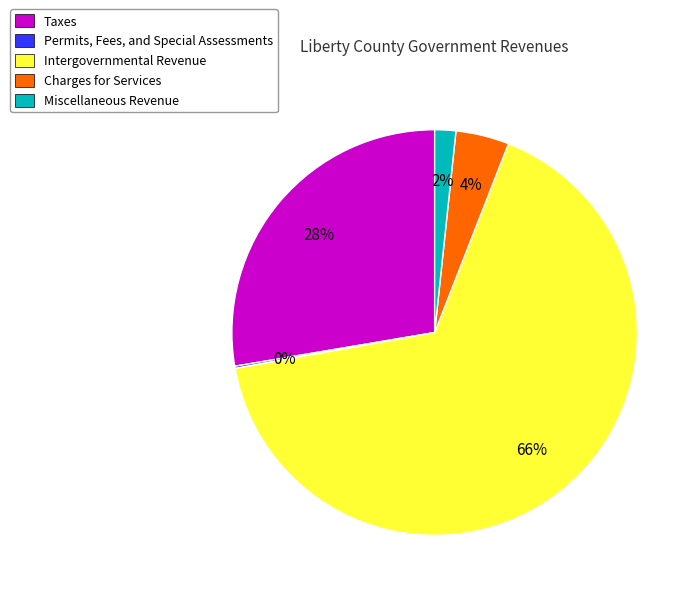

Which slice is the largest?

Intergovernmental Revenue